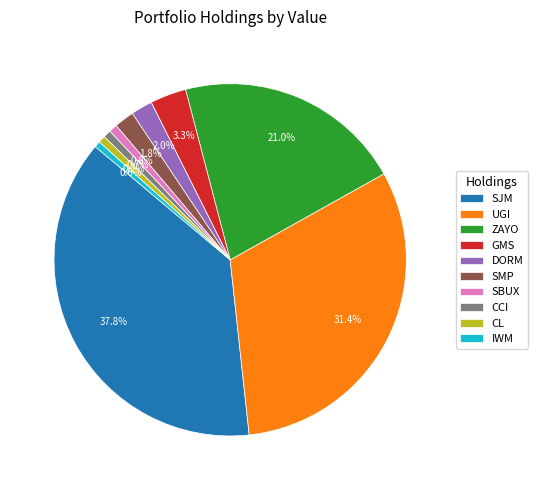

What portion of the pie excludes IWM?

99.4%